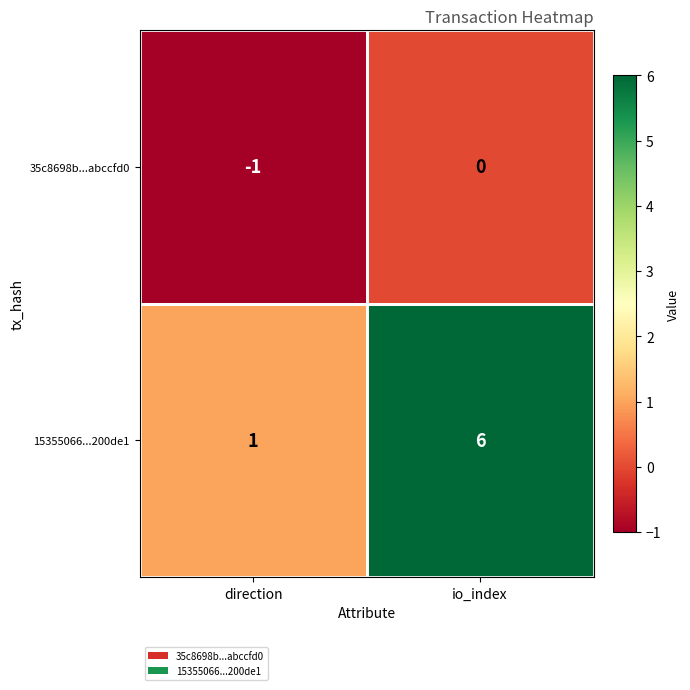

Rank the series at direction from highest to lowest value.

15355066...200de1, 35c8698b...abccfd0